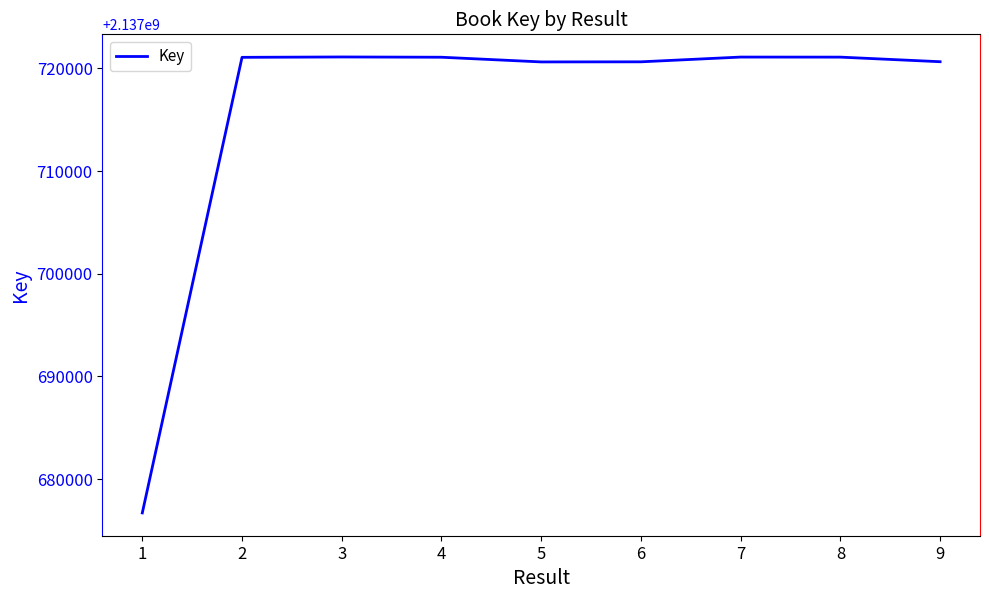

What is the smallest value displayed?

2137676685